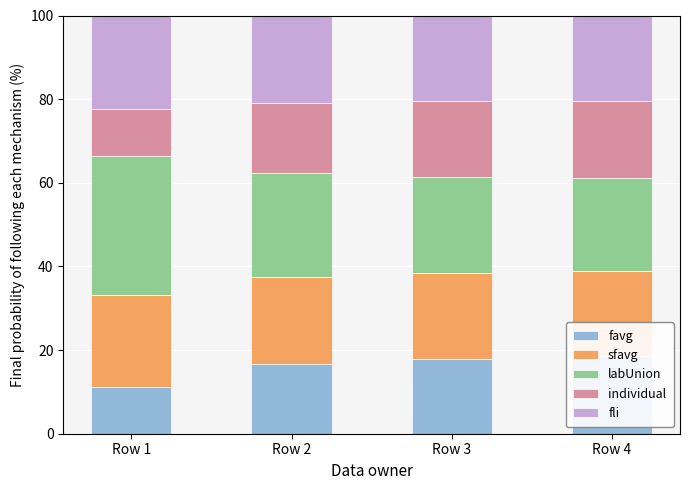

What is the difference between the second highest and minimum values in the labUnion series?

2.8